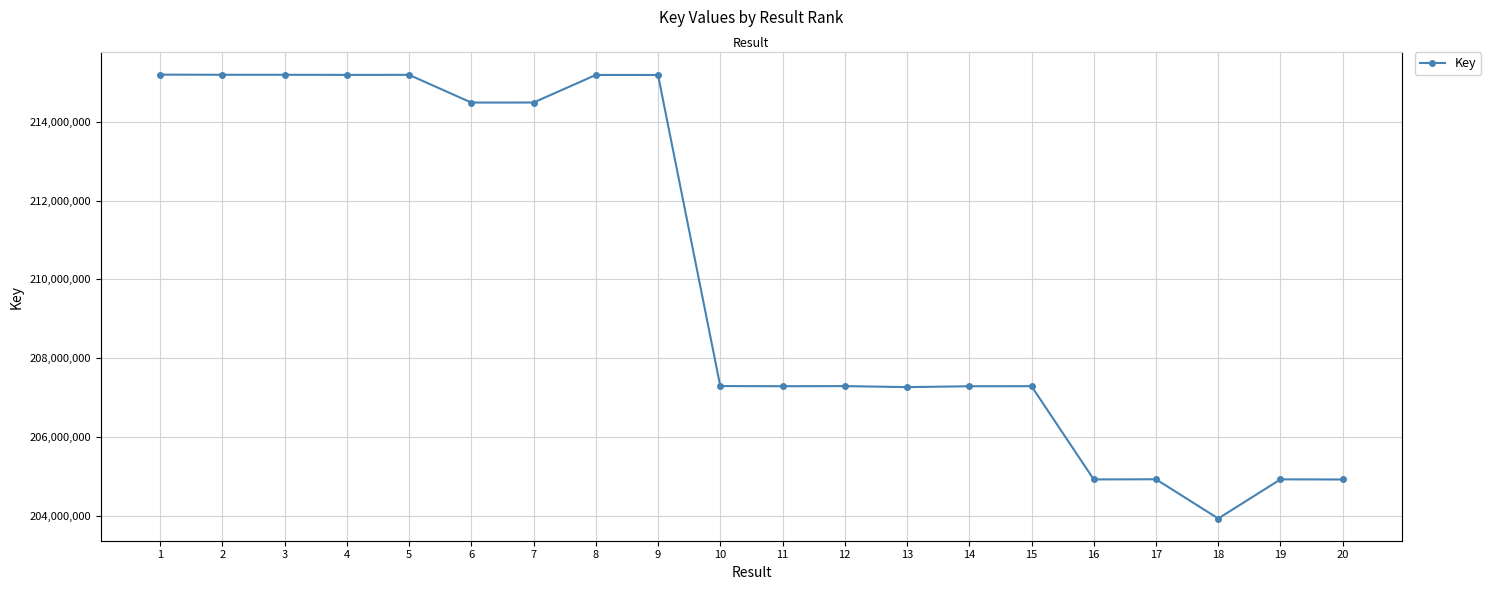

How many points are higher than both their immediate neighbors (excluding endpoints)?

6